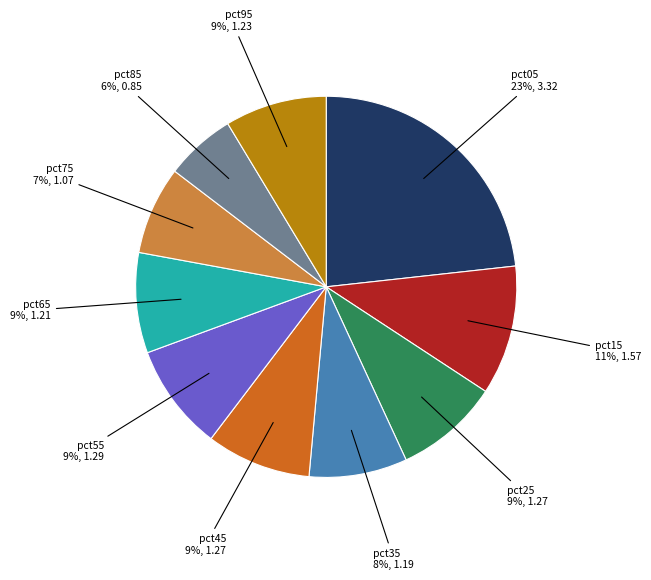

To the nearest percent, what is the average slice percentage?

10%